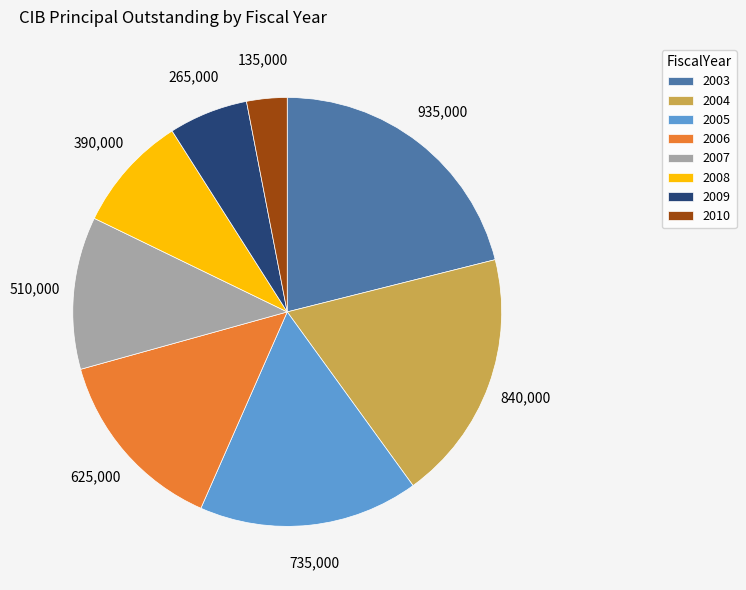

Approximately how many times larger is the value at 2006 compared to 2008?

1.6